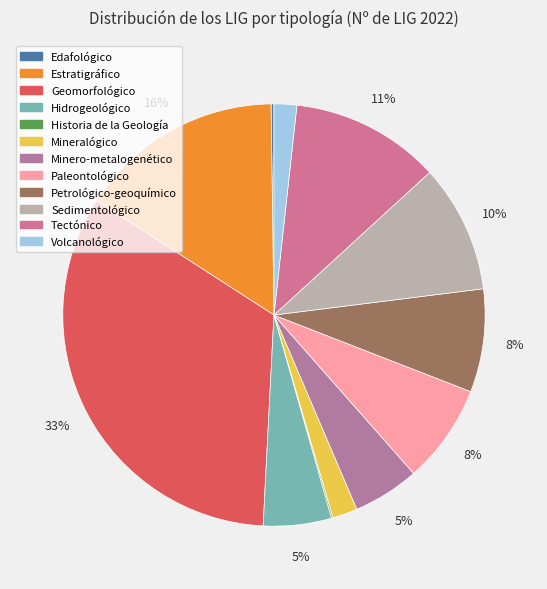

How many slices are in this pie chart?

12